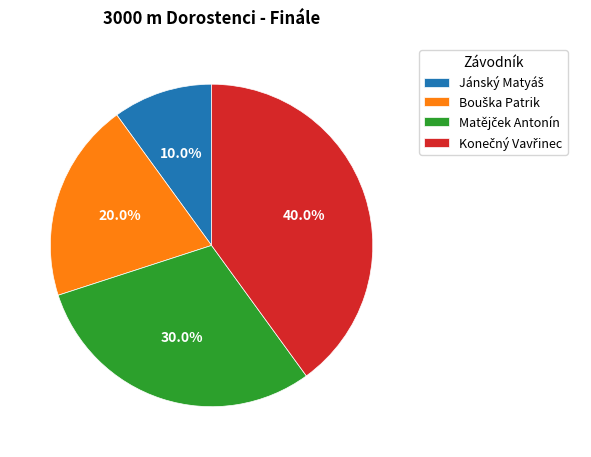

Is there a majority slice in this chart?

No